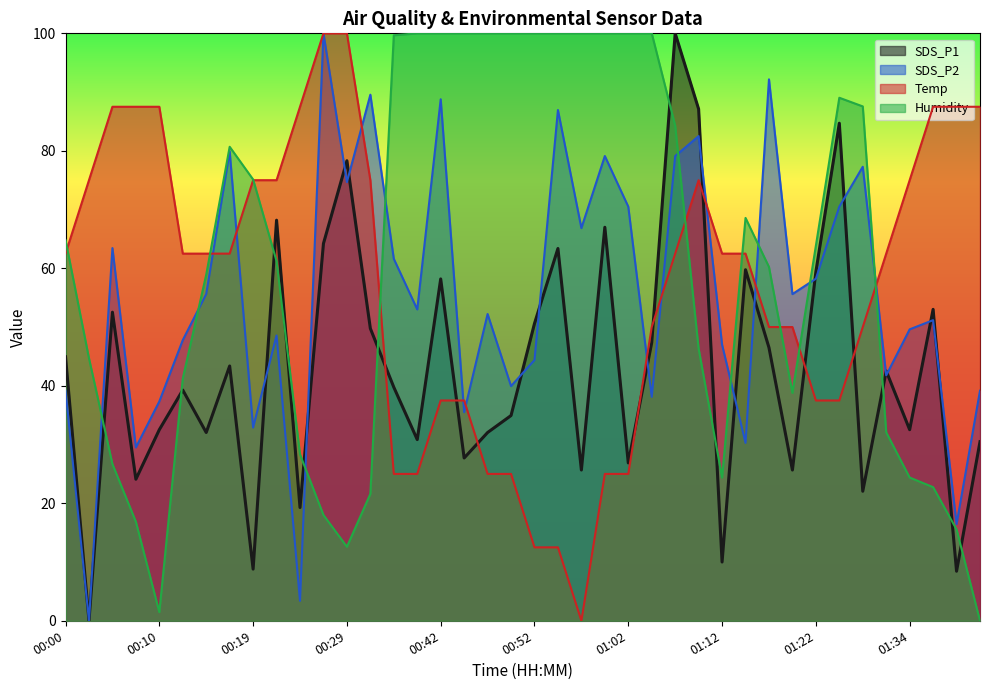

What is the label of the 23rd point from the right?

00:44